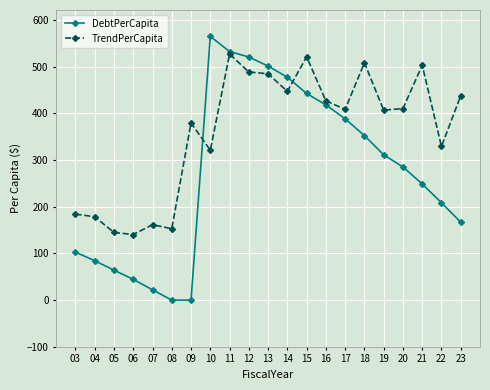

At which category does DebtPerCapita reach its first local peak?

10